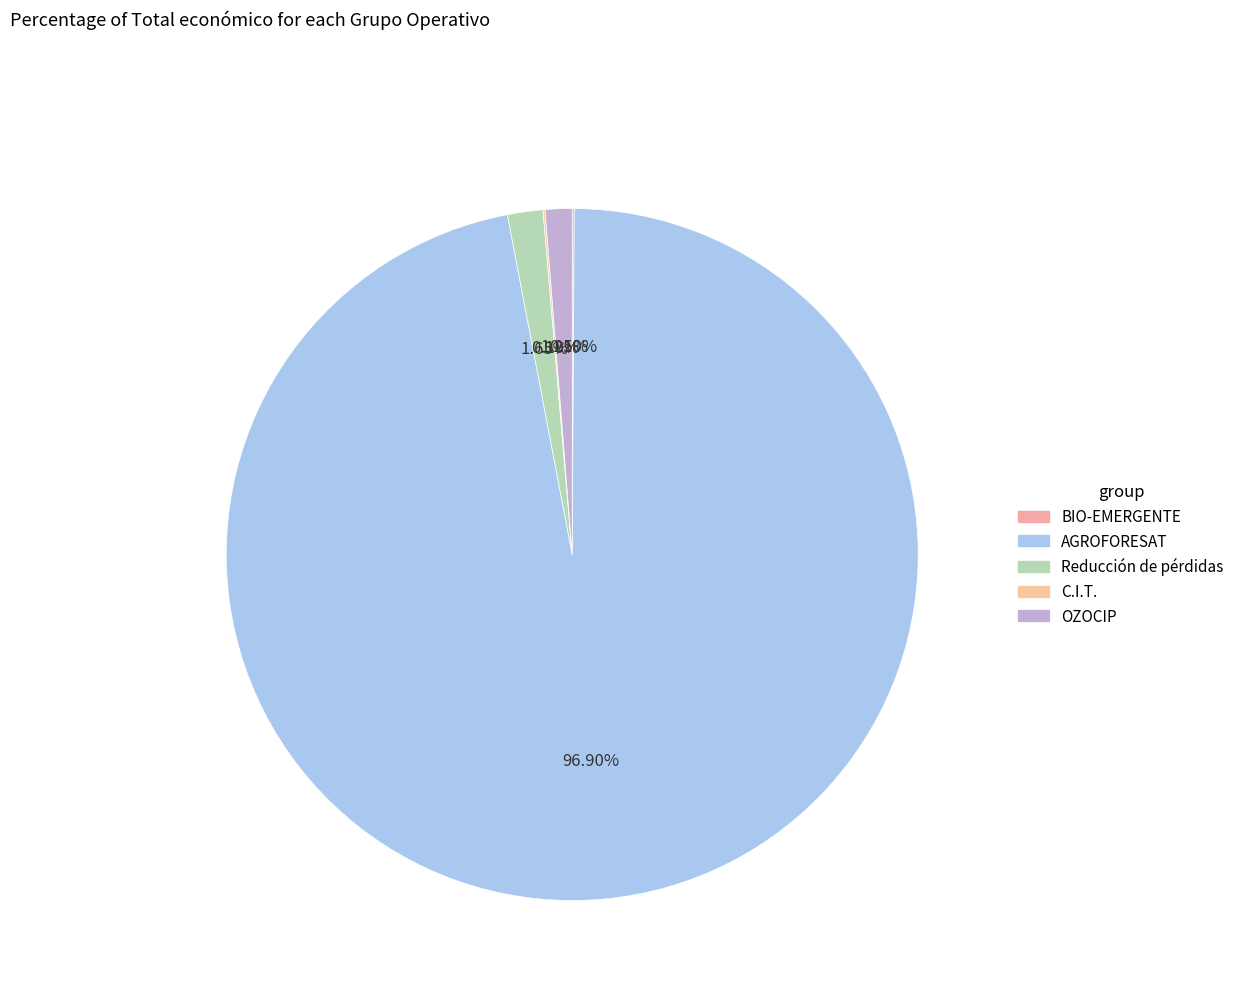

Which category accounts for the majority?

AGROFORESAT